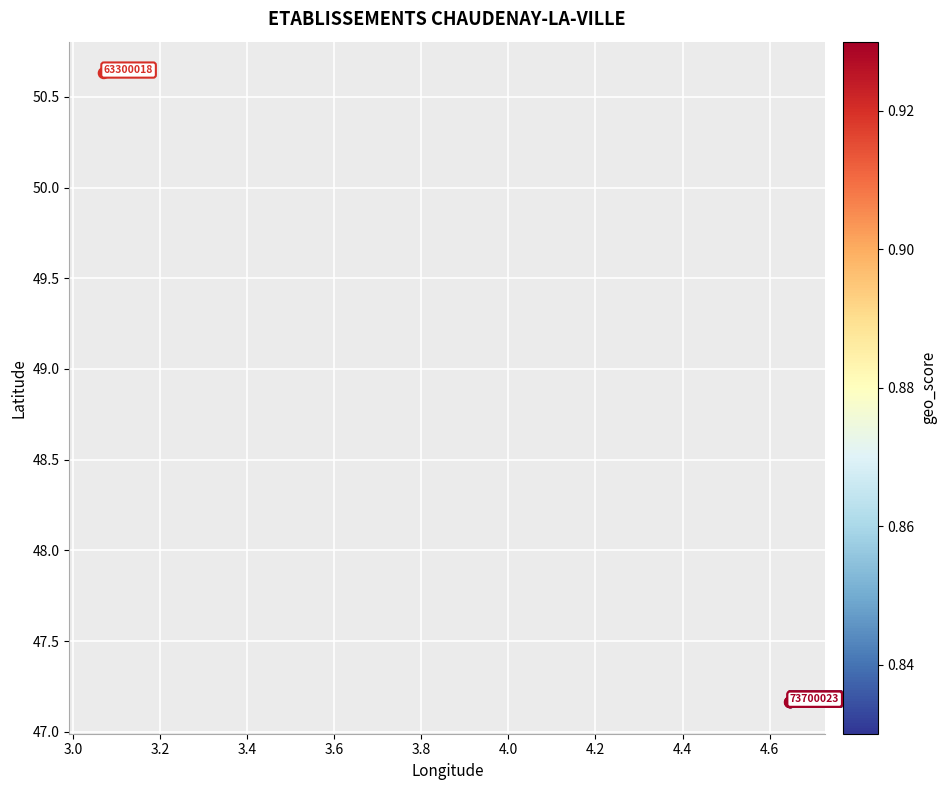

What Y value in the scatter plot is closest to 48?

47.2